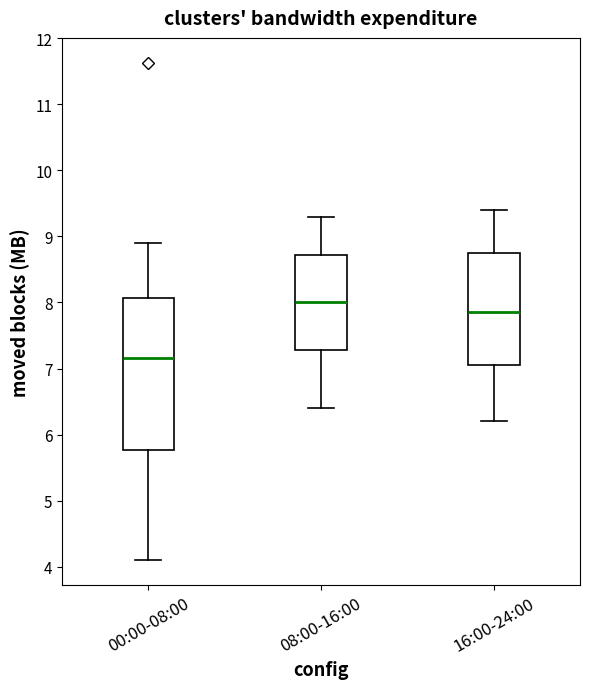

Which box's median line is the highest?

08:00-16:00